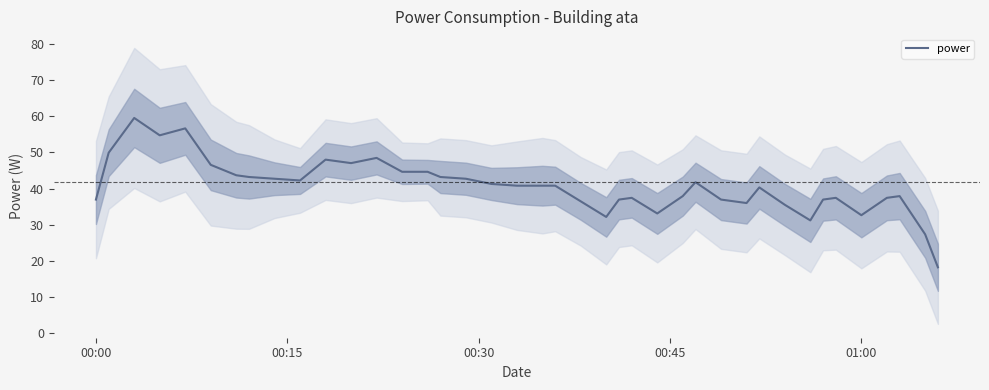

Does the chart display data point markers on the line(s)?

No